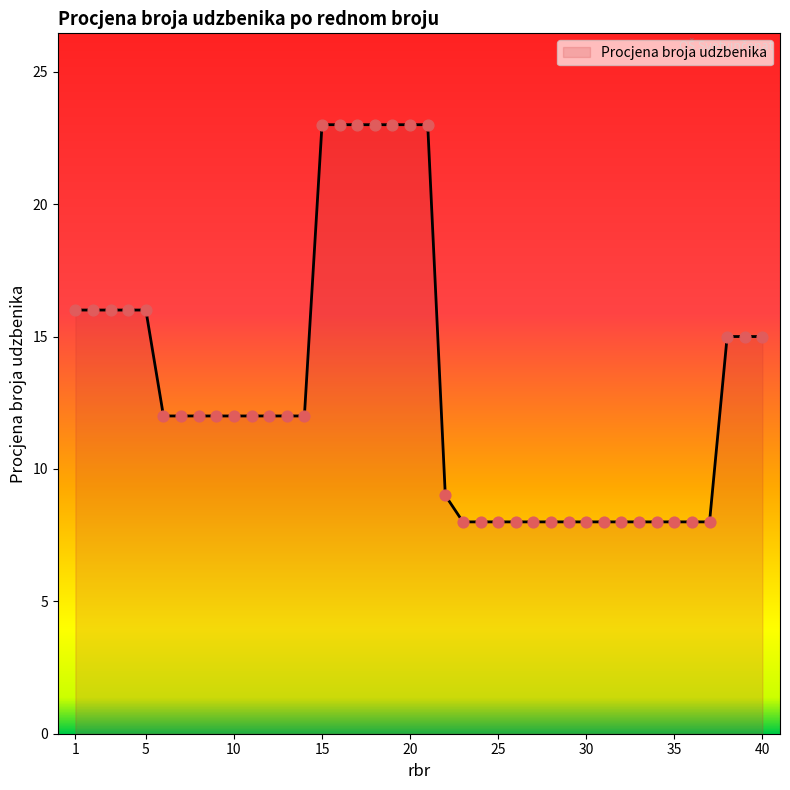

What is the minimum value shown in the chart?

8